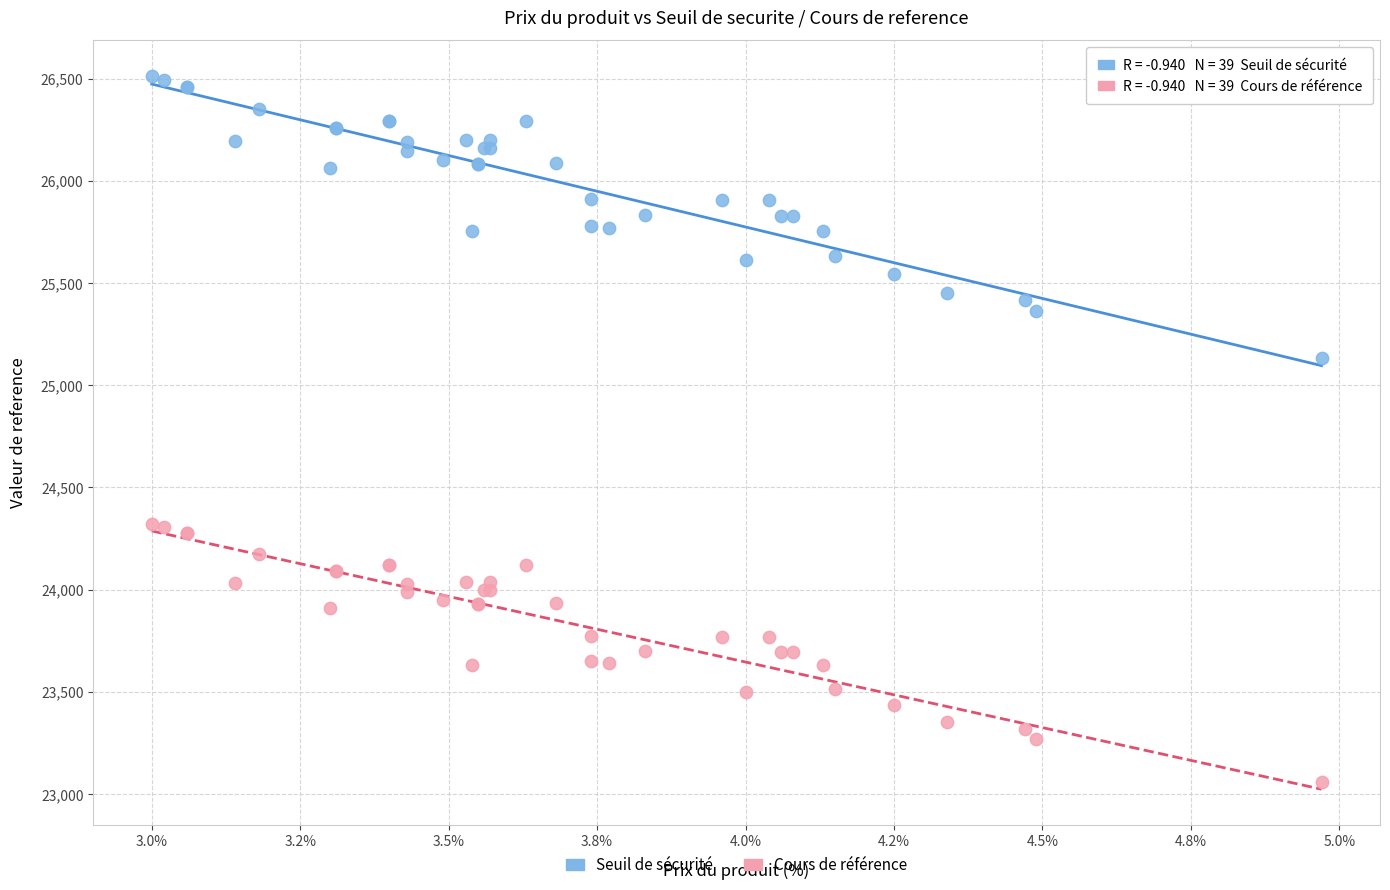

What is the X range (max minus min) for the scatter plot?

2.0